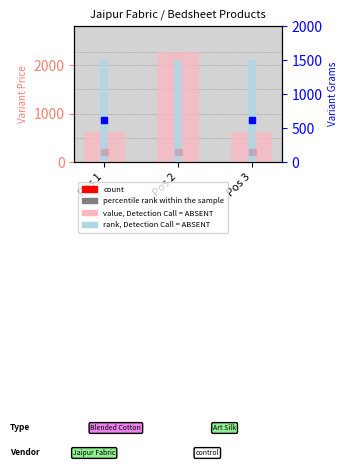

Is it true that value, Detection Call = ABSENT equals 235.2 at Pos 1?

False